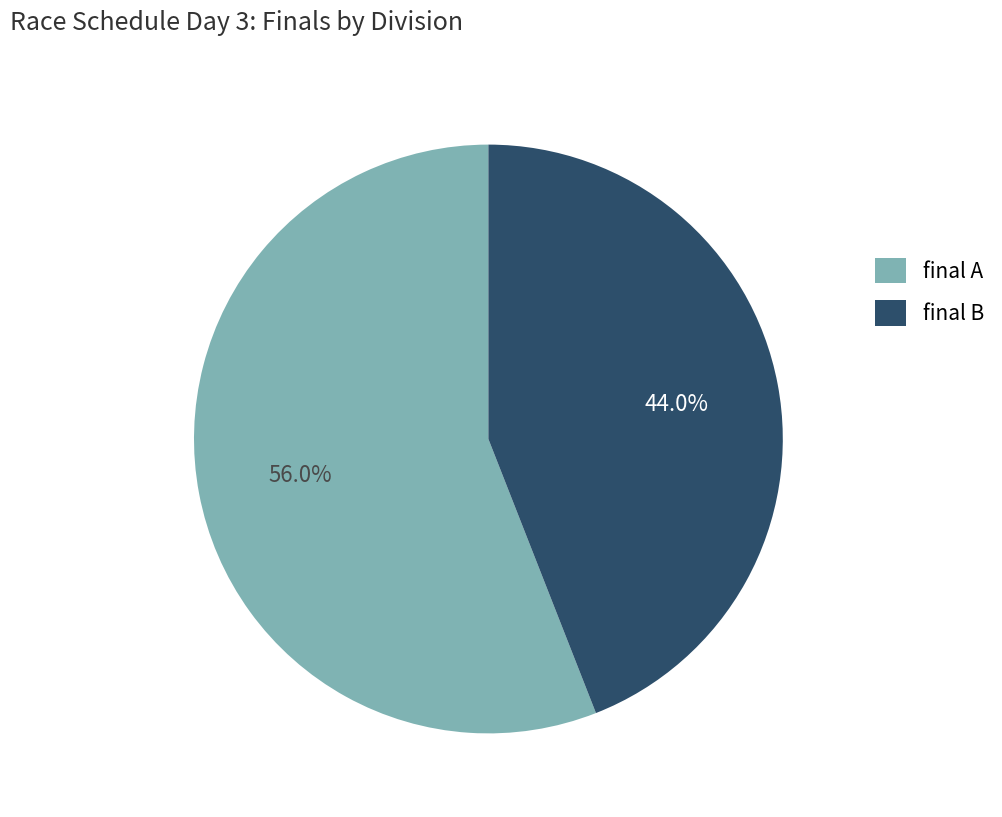

How many slices are in this pie chart?

2